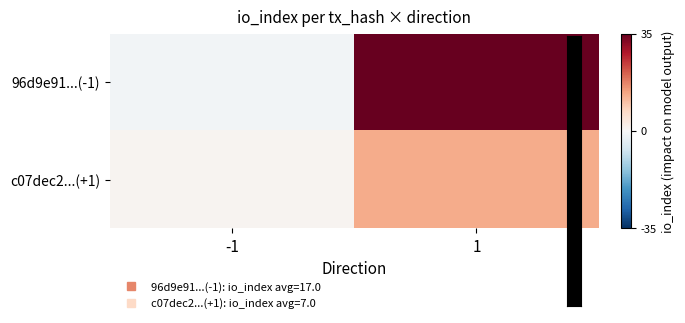

Which category has the highest value across all series?

1